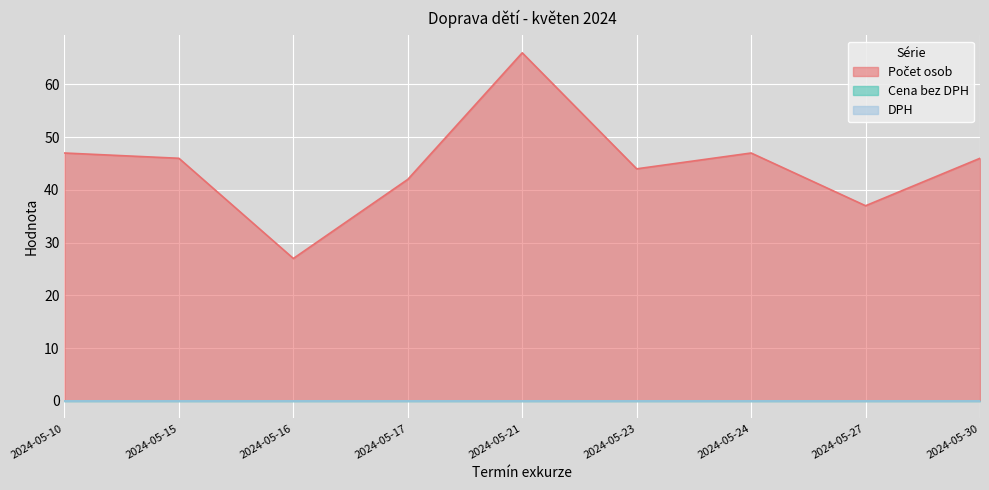

At 2024-05-17, list the series in order from largest to smallest.

Počet osob, Cena bez DPH, DPH